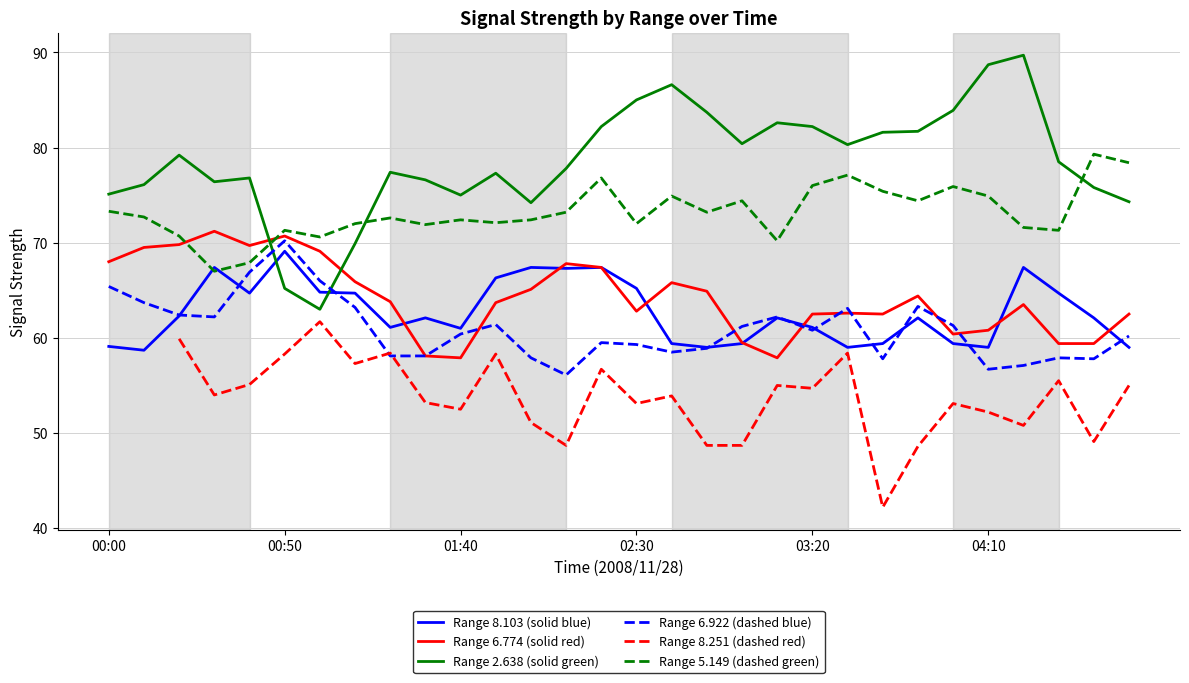

The value of Range 5.149 (dashed green) at 03:20 is 129.0. True or false?

False